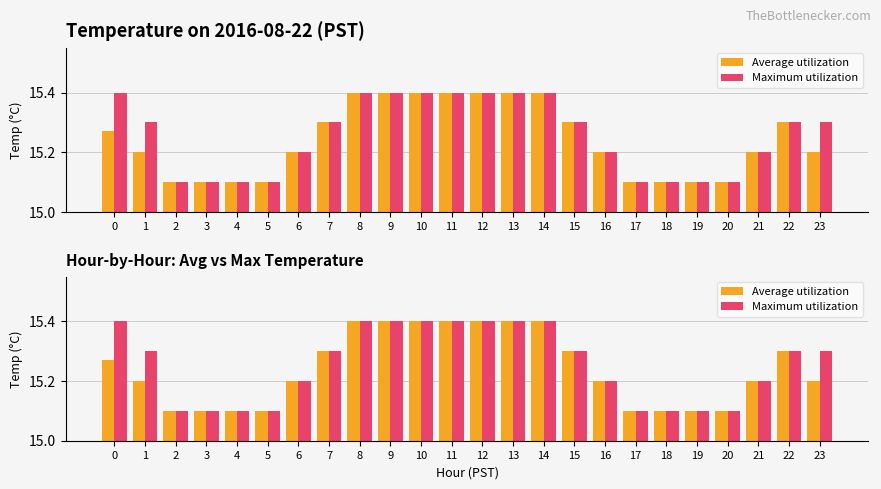

What is the minimum value for Average utilization?

15.1